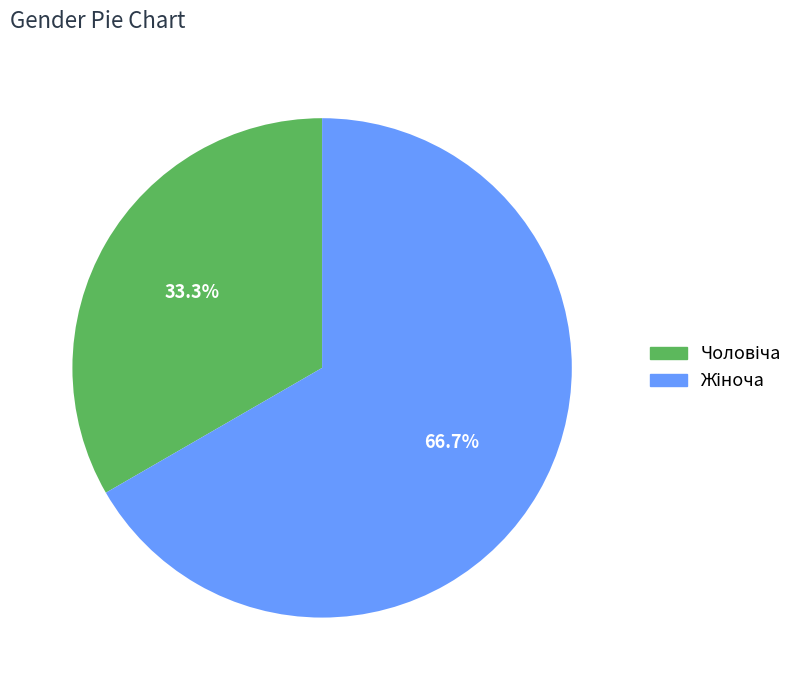

To the nearest percent, what is the difference between the largest and smallest slice percentages?

33%